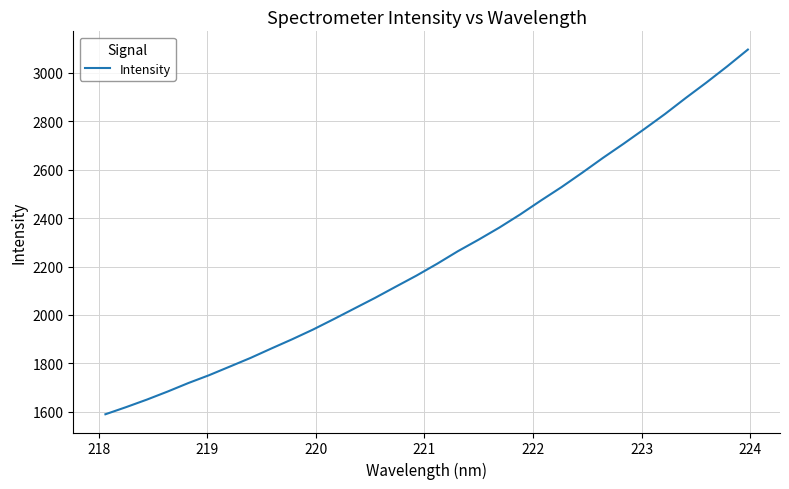

What is the maximum value shown in the chart?

3095.6